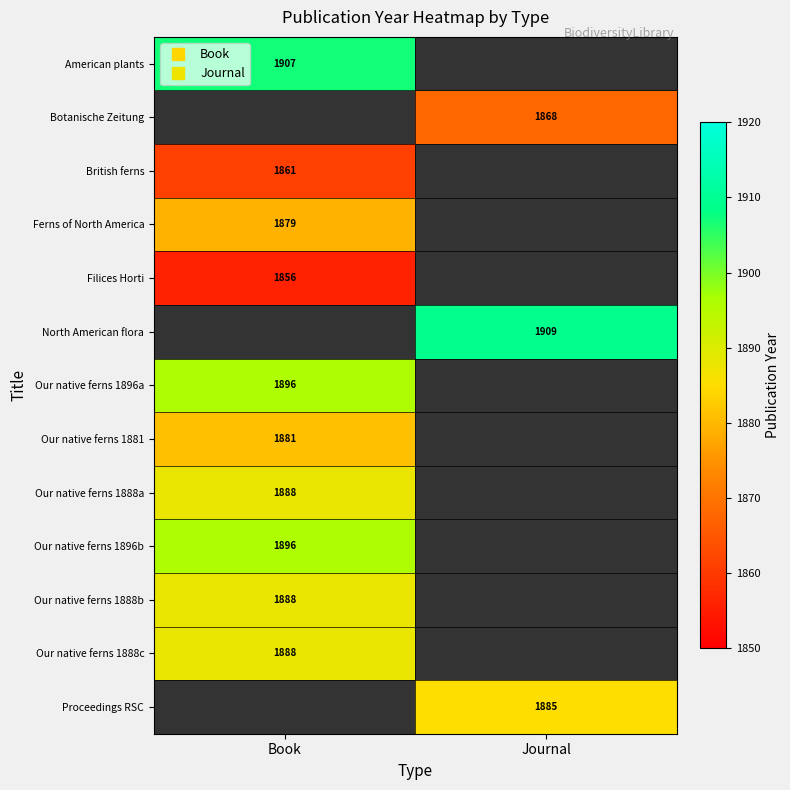

The Filices Horti series shows 1856.0 at Book. True or false?

True